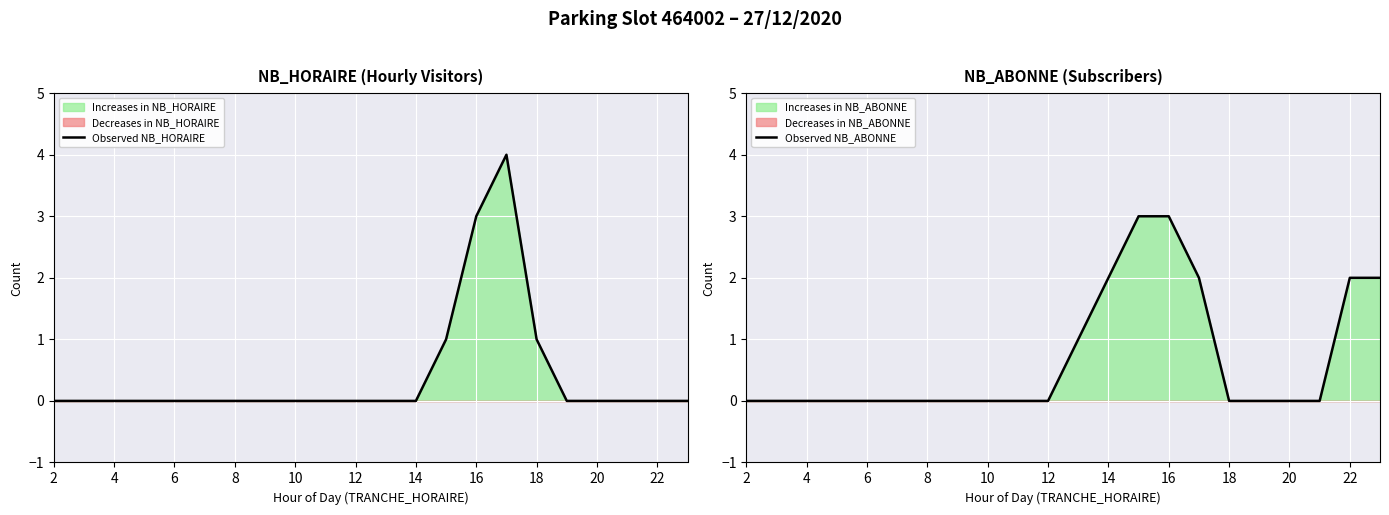

Rank the series by their maximum value, from lowest to highest.

Observed NB_ABONNE, Observed NB_HORAIRE